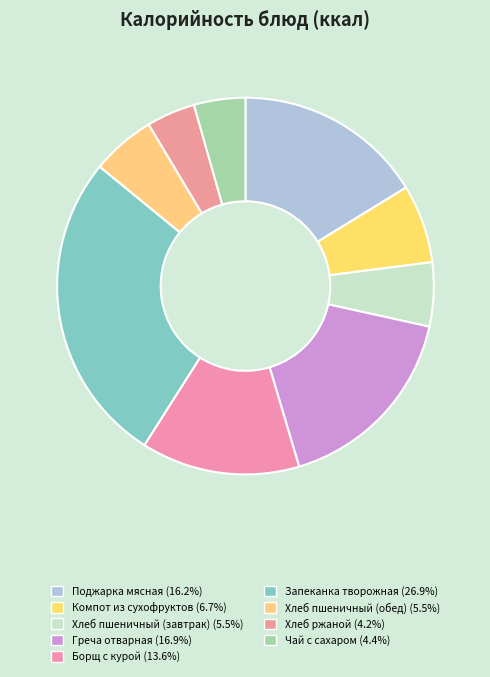

Rank the categories by value from highest to lowest.

Запеканка творожная, Греча отварная, Поджарка мясная, Борщ с курой, Компот из сухофруктов, Хлеб пшеничный (завтрак), Хлеб пшеничный (обед), Чай с сахаром, Хлеб ржаной